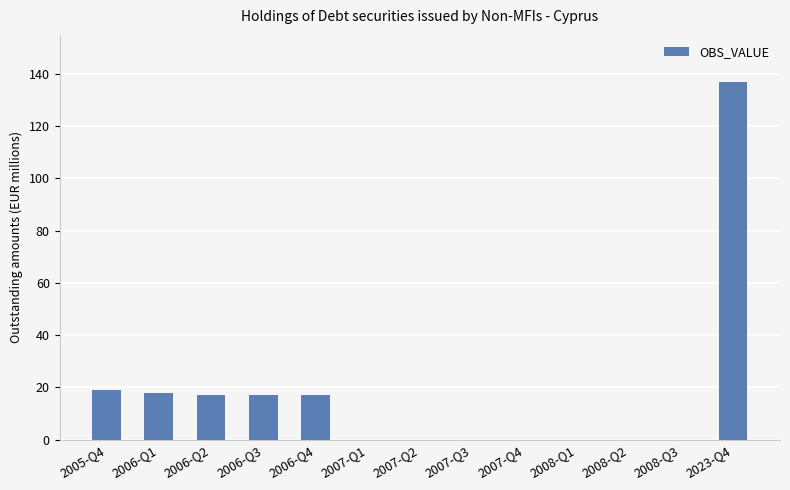

Reading left to right, transcribe all the data shown in this chart.

19	18	17	17	17	0	0	0	0	0	0	0	137